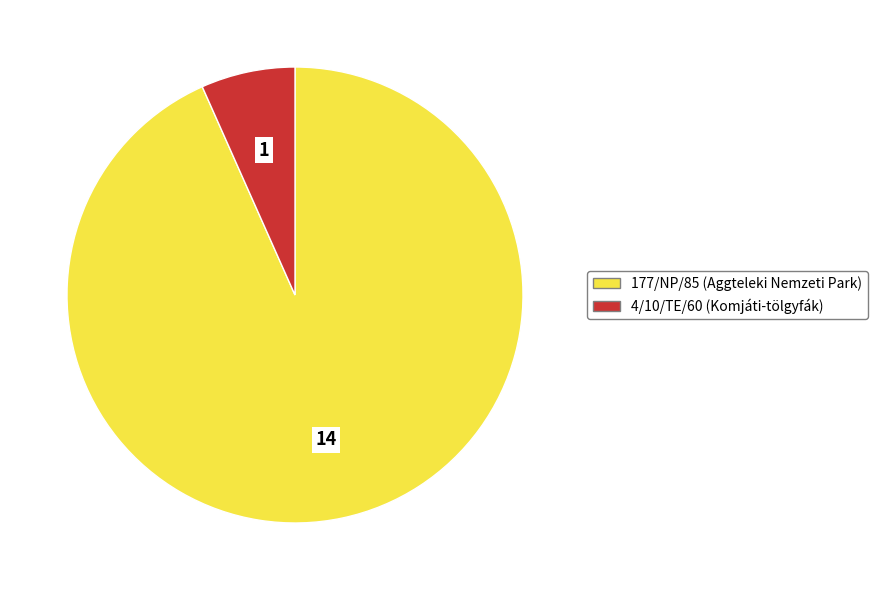

Is the sum of 4/10/TE/60 and 177/NP/85 greater than half?

Yes